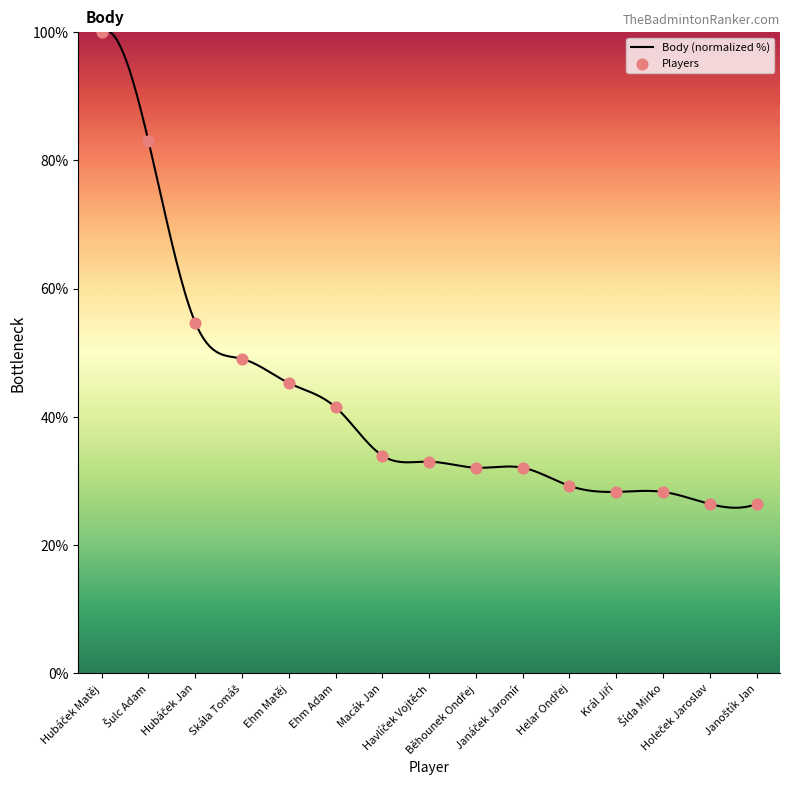

What is the change in value from Janáček Jaromír to Janoštík Jan?

-5.7